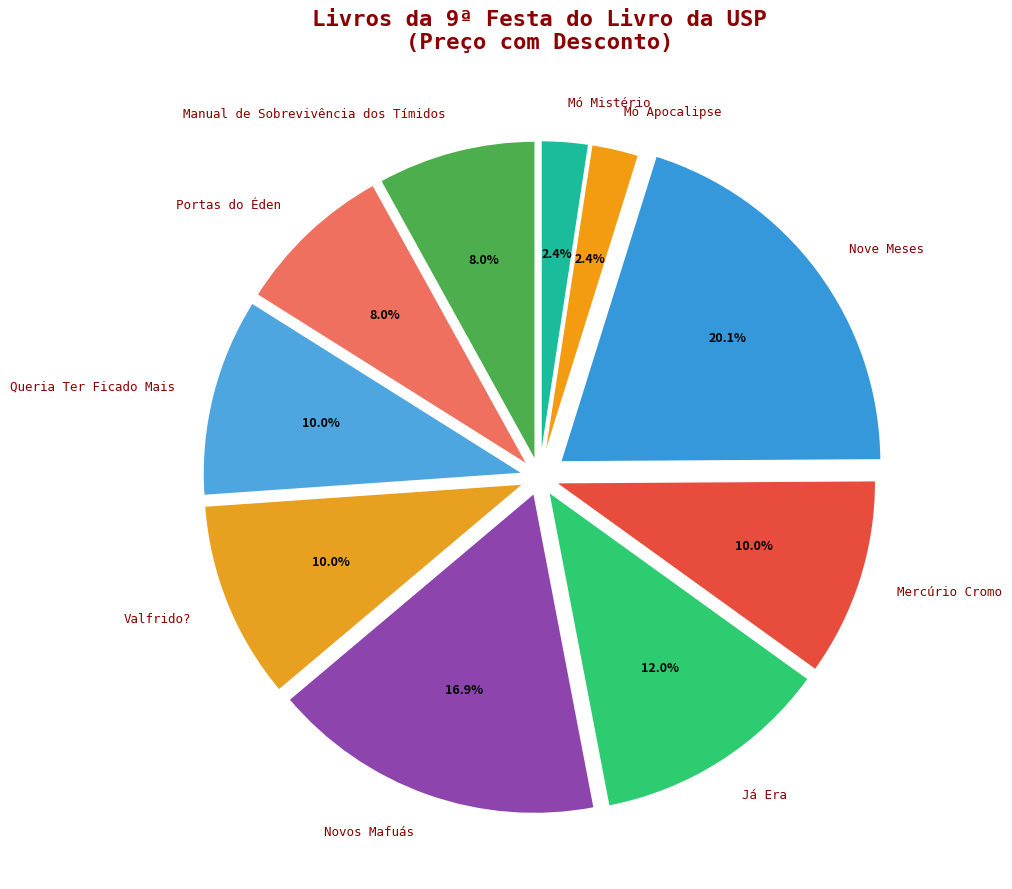

To the nearest percent, what is the difference between the largest and smallest slice percentages?

18%